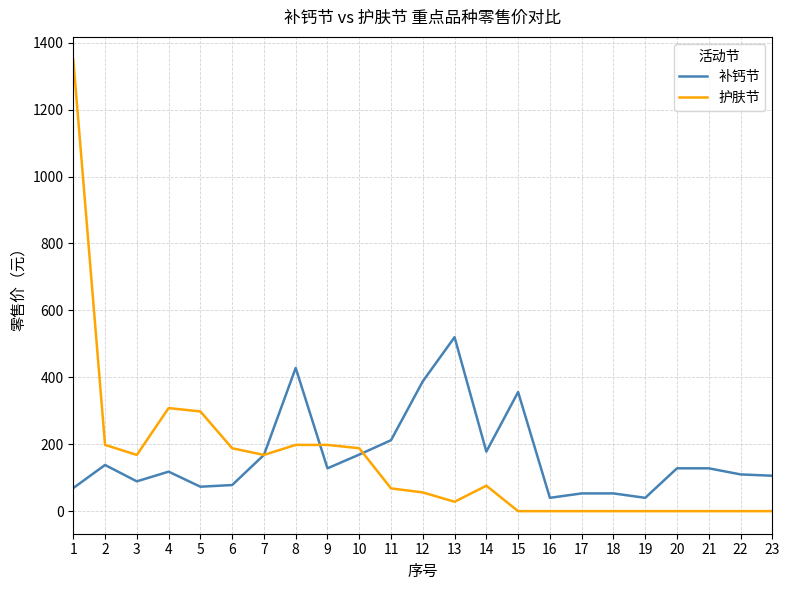

The value of 护肤节 at 2 is 198.0. True or false?

True